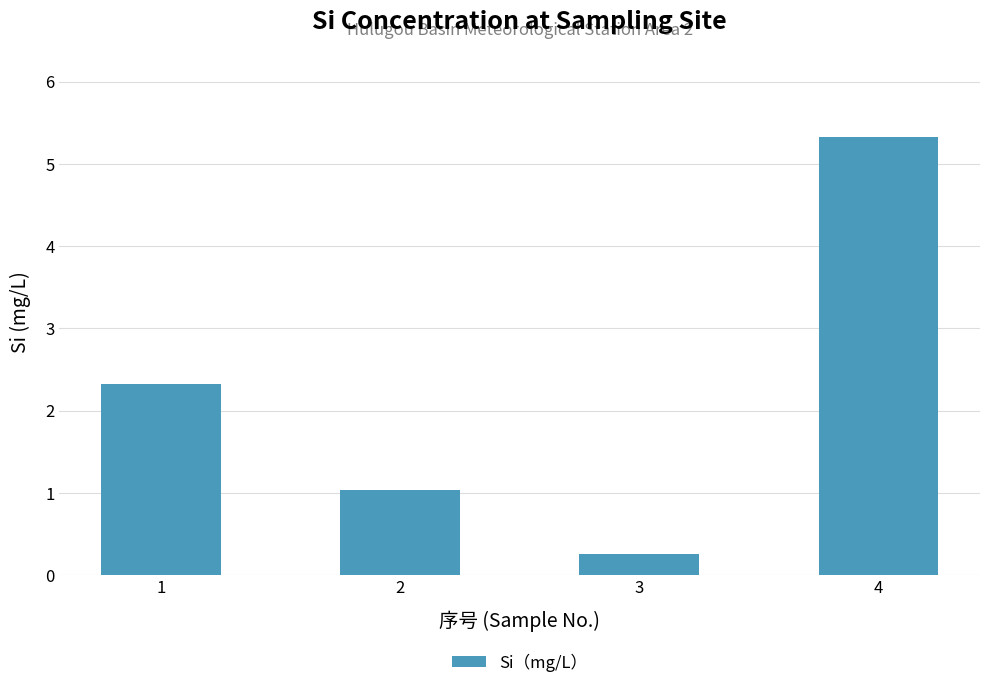

What is the value of the 2nd bar from the left?

1.0